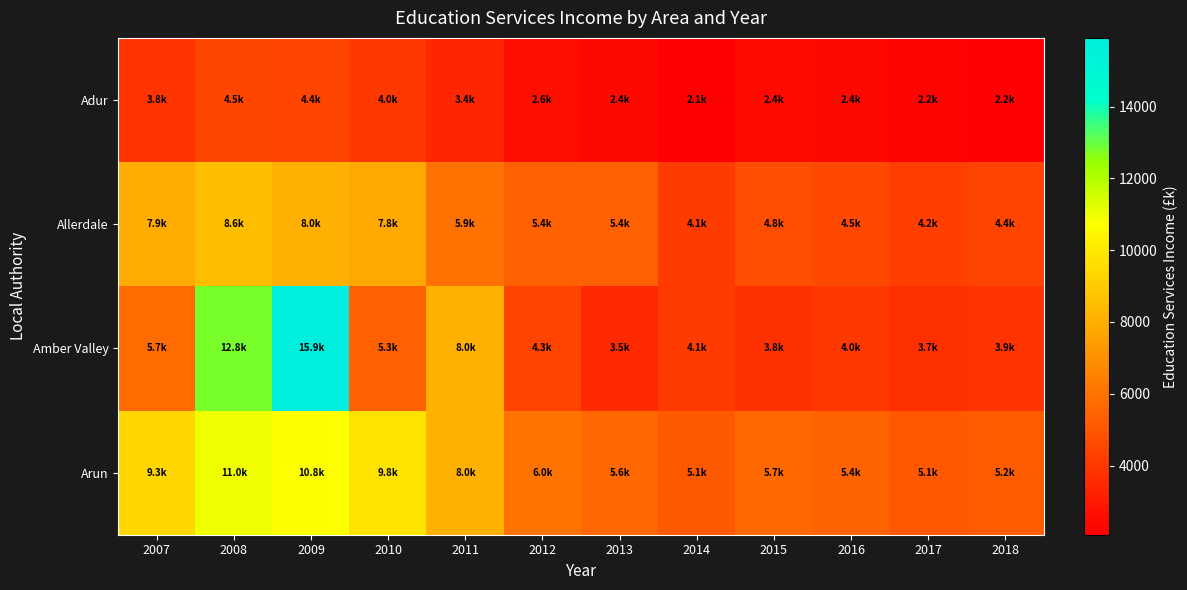

Which series has the largest range (max minus min)?

Amber Valley